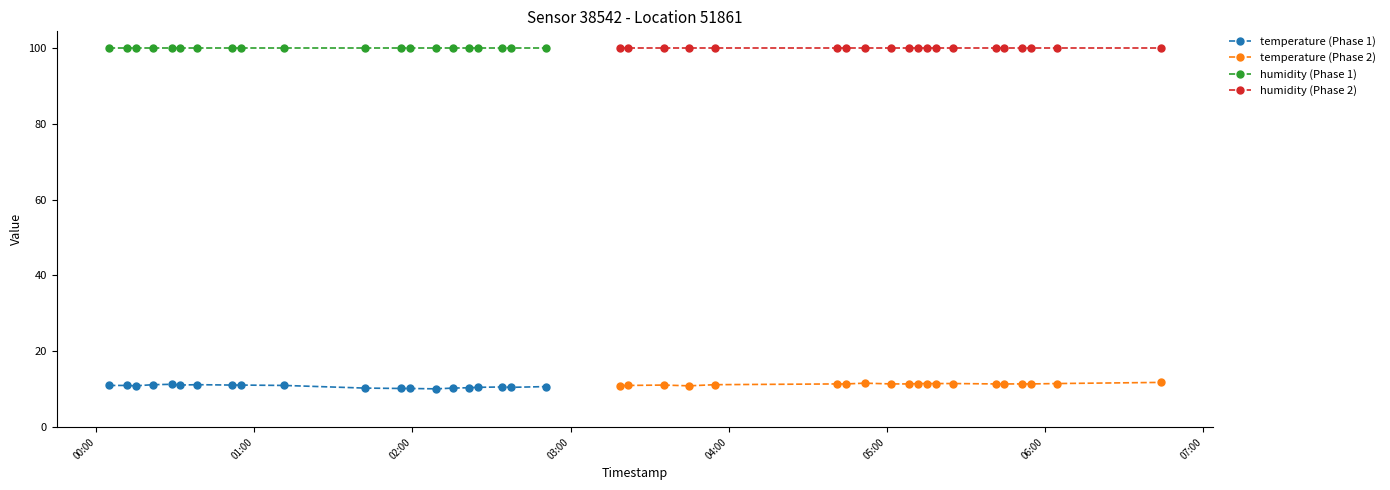

True or false: humidity (Phase 1) and temperature (Phase 1) cross at least once.

False